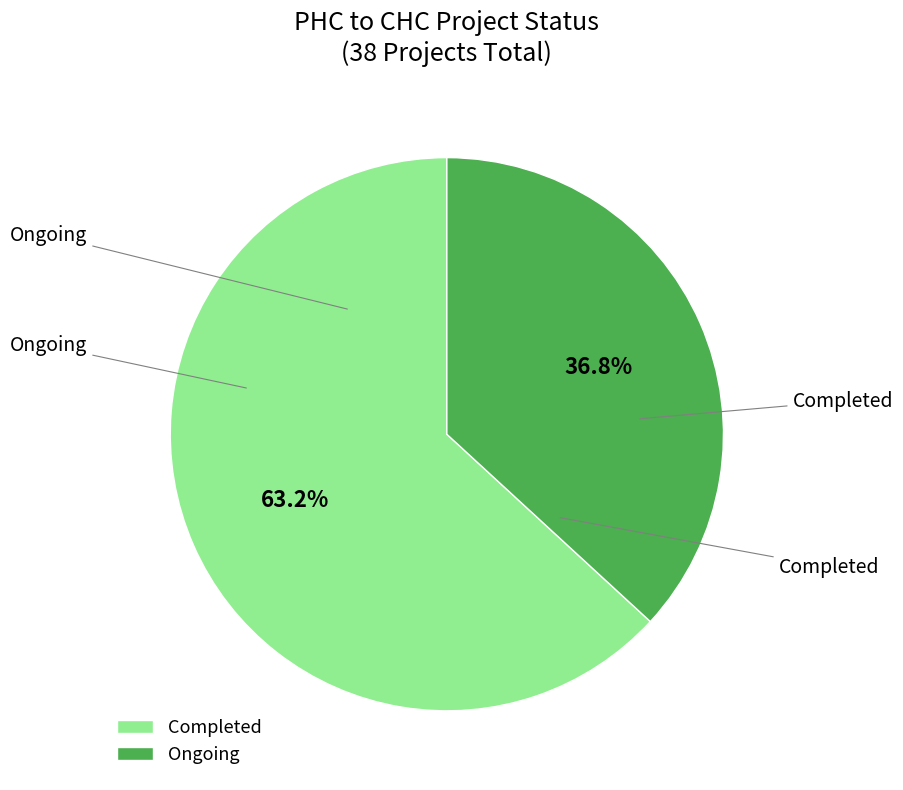

Between Completed and Ongoing, which is larger?

Completed